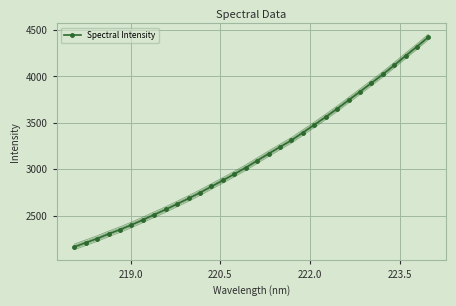

What is the value of the Spectral Intensity point at the 10th from the left?

2626.1